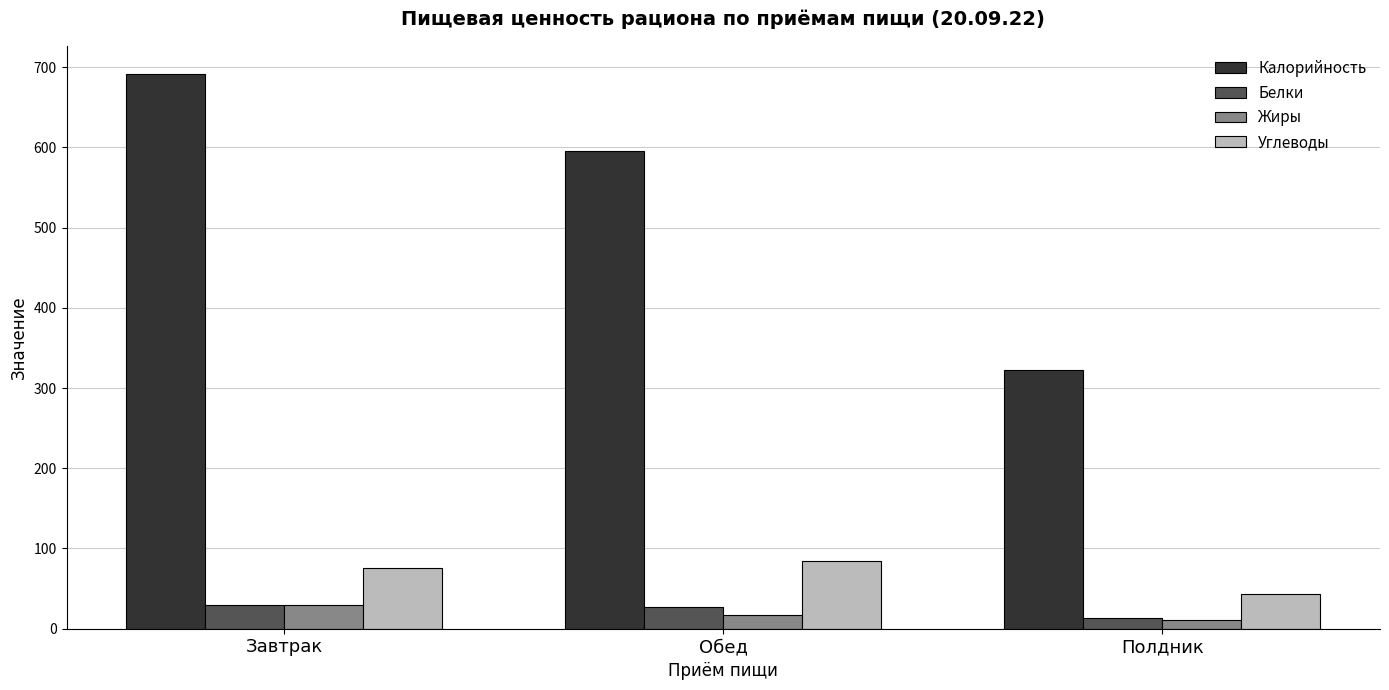

What is the label of the 2nd bar from the right?

Обед